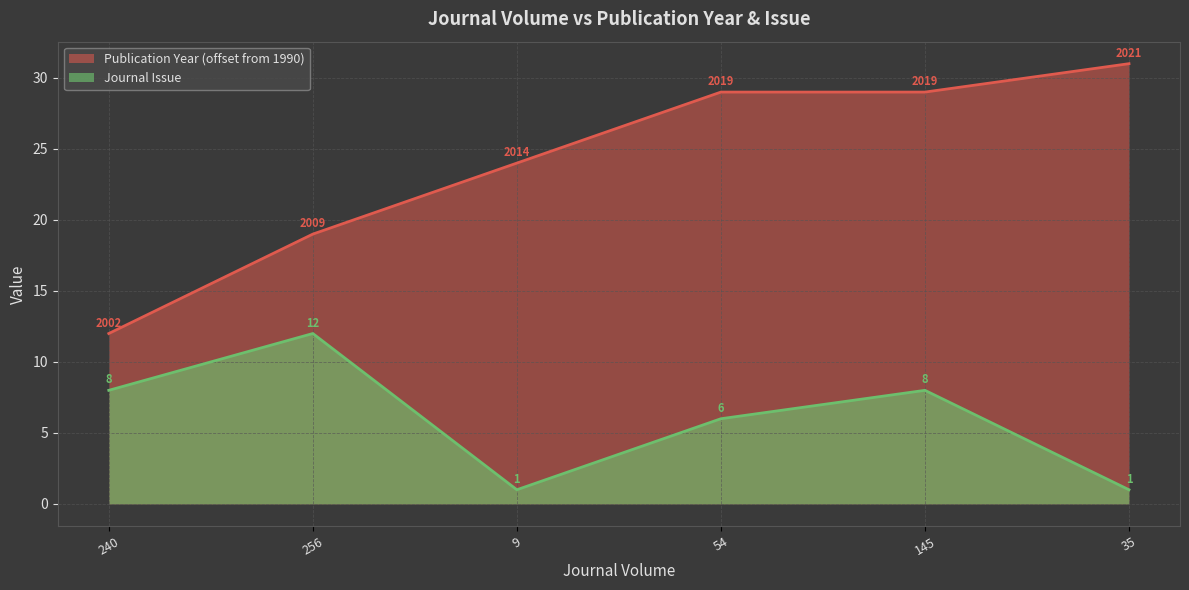

Reading left to right, transcribe all the data shown in this chart.

Publication Year: 240=12	256=19	9=24	54=29	145=29	35=31
Journal Issue: 240=8	256=12	9=1	54=6	145=8	35=1